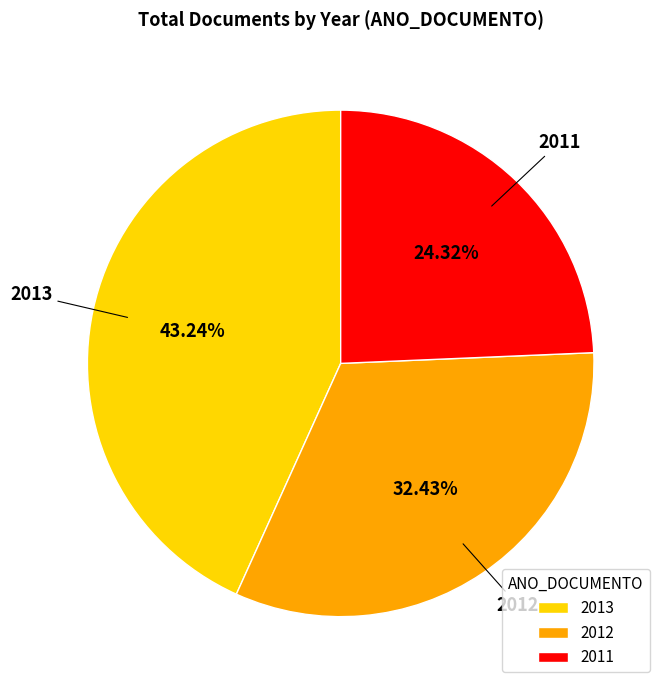

Is 2011 the majority of the pie?

No